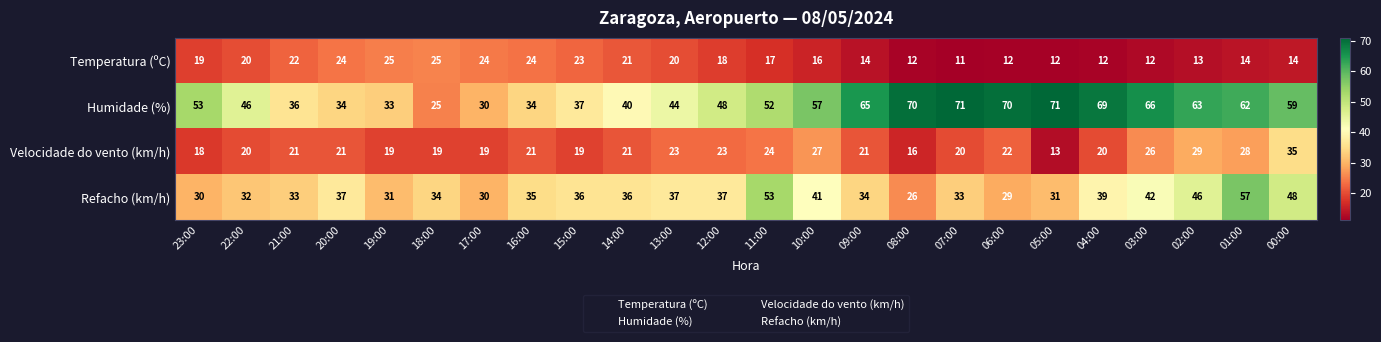

Which series has the largest total across all categories?

Humidade (%)